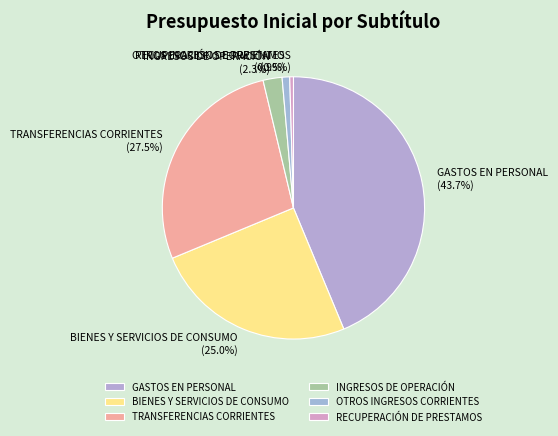

Combined, do RECUPERACIÓN DE PRESTAMOS and GASTOS EN PERSONAL account for over 50%?

No